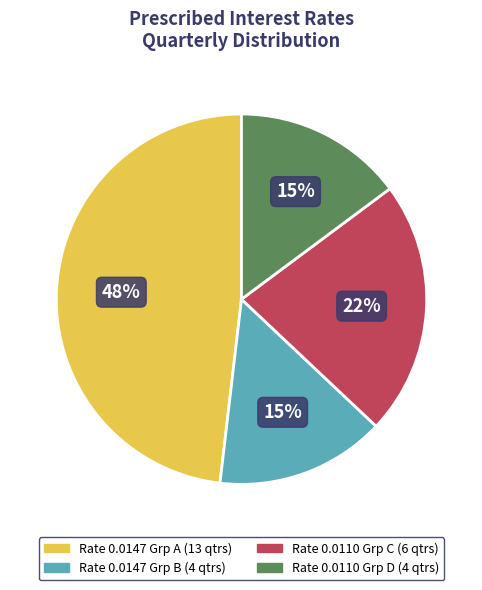

Is there a majority slice in this chart?

No